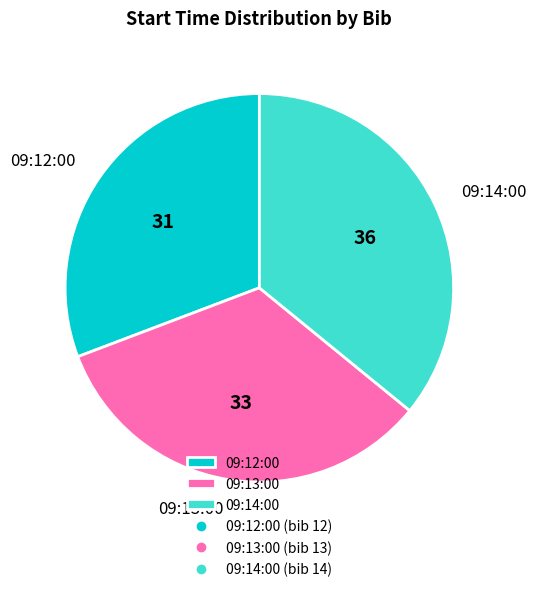

Does any single category account for the majority?

No